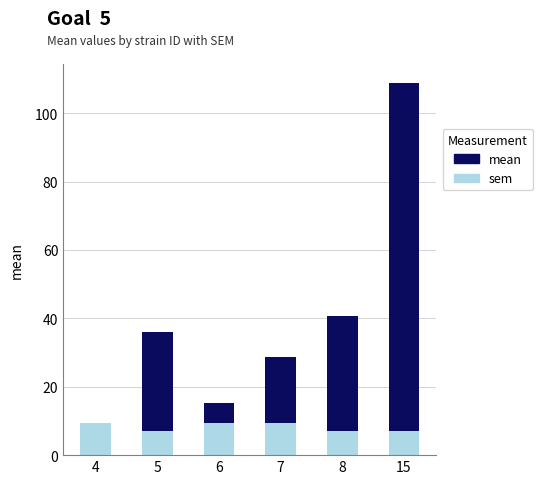

At which label is sem closest to 8?

5